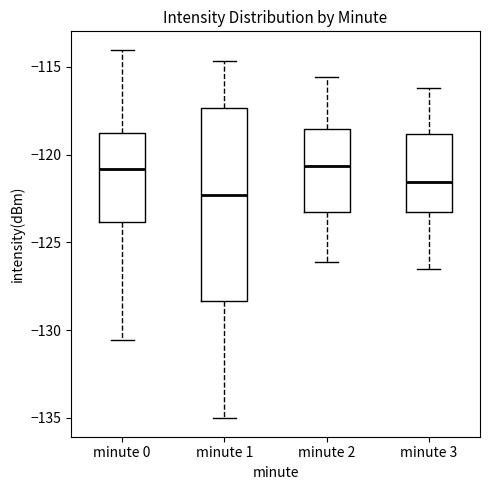

Which box has the lowest median line?

minute 1